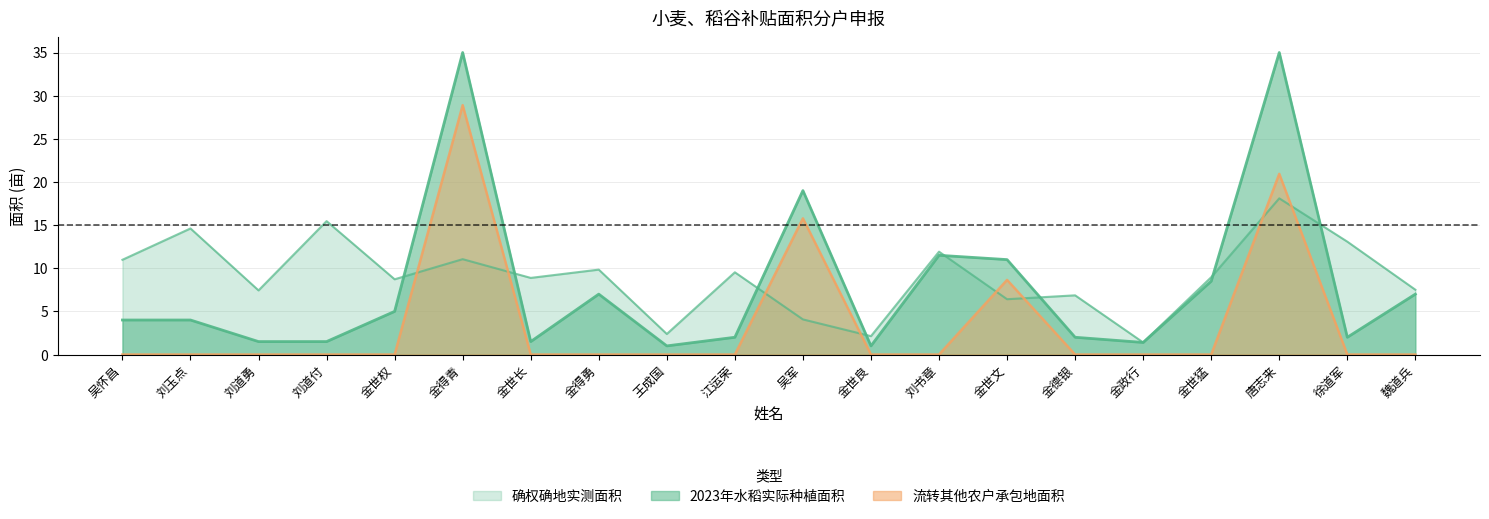

How many times do 流转其他农户承包地面积 and 确权确地实测面积 cross each other?

8